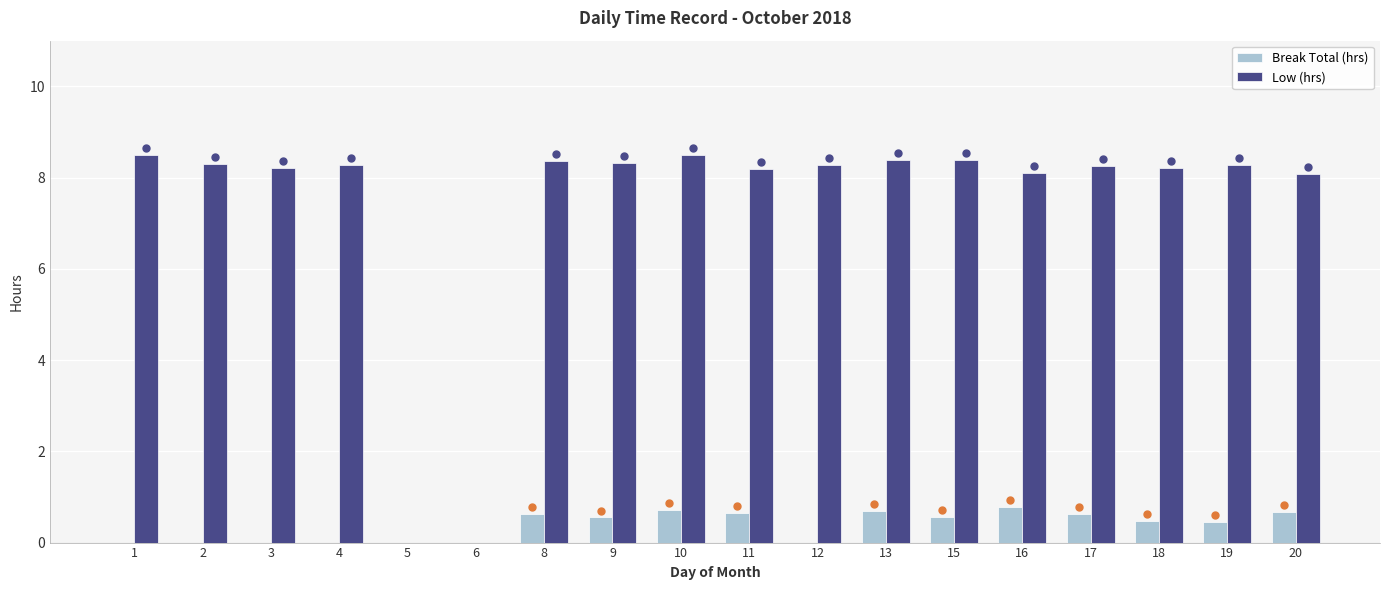

What is the total value across all series at 20?

8.8